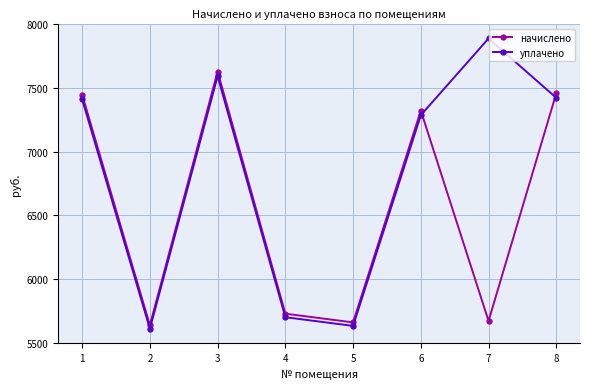

True or false: уплачено has more than 0 interior local peaks.

True